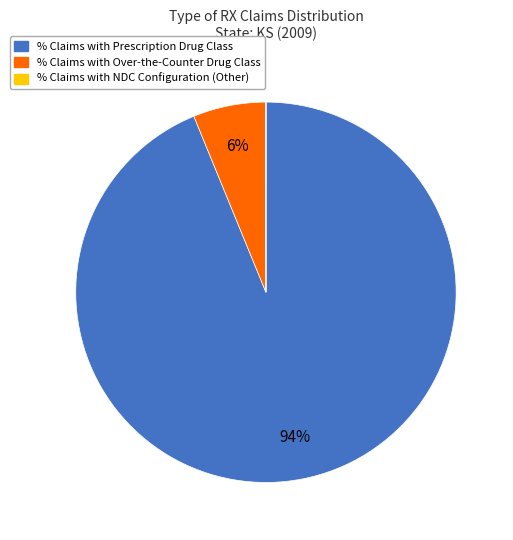

Is the sum of % Claims with Prescription Drug Class and % Claims with Over-the-Counter Drug Class greater than half?

Yes